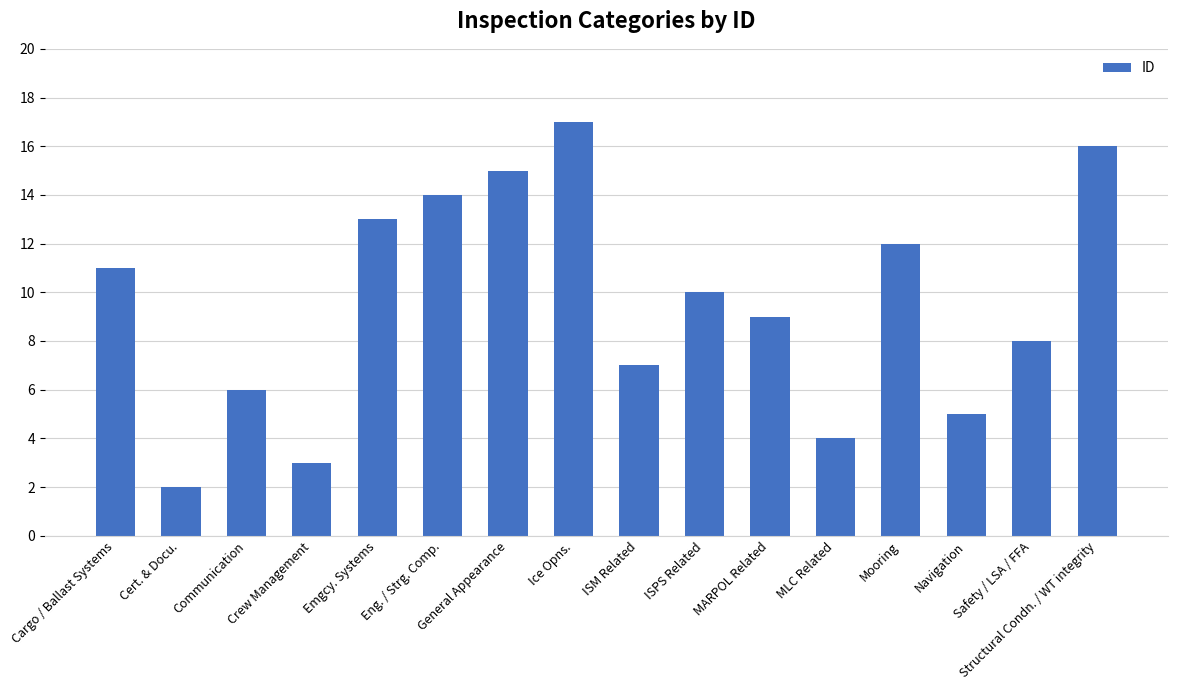

What is the average value?

10